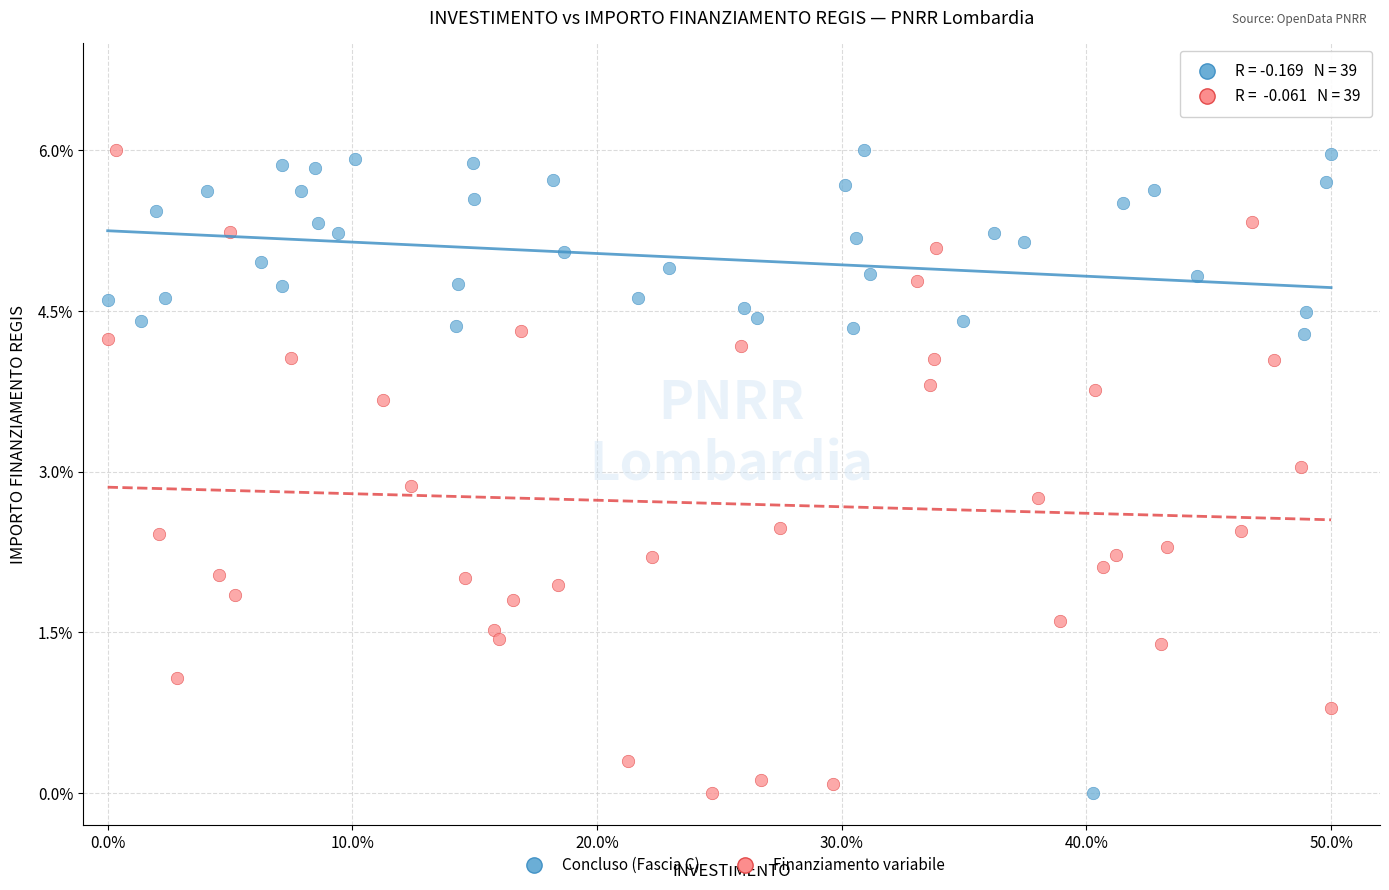

What are all the series names shown in the legend?

Concluso (Fascia C), Finanziamento variabile